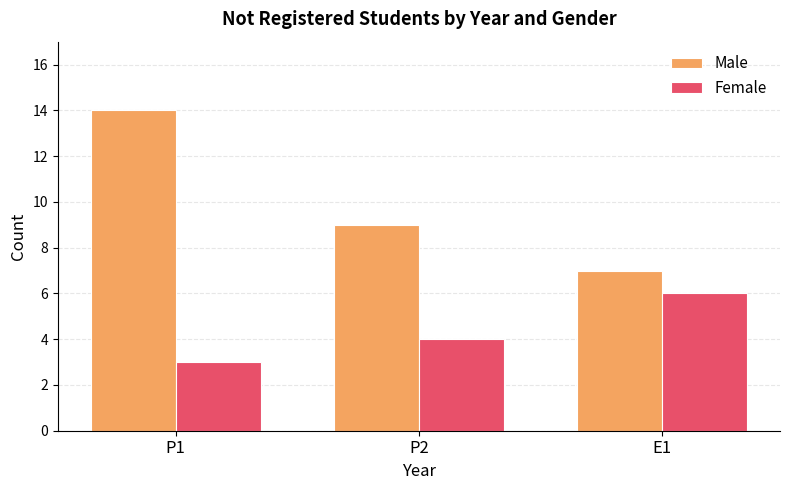

What is the greatest value displayed?

14